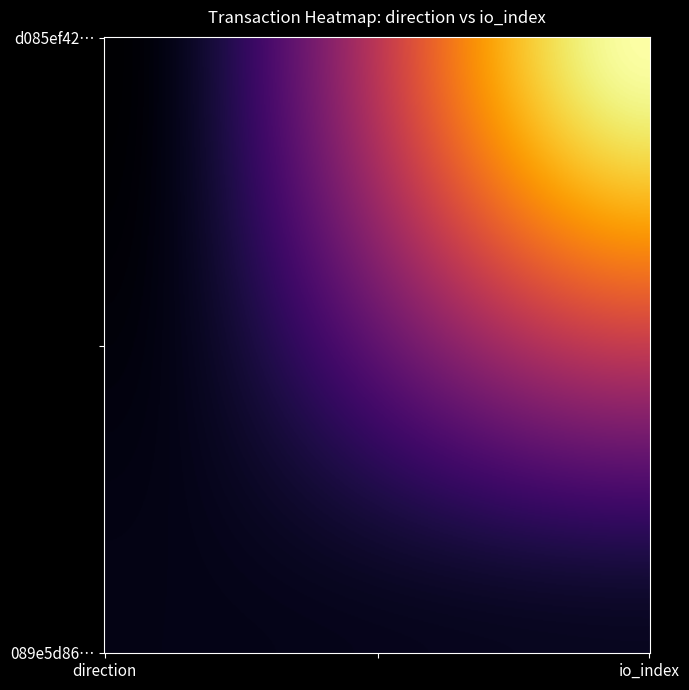

True or false: d085ef428dc6f8402b325d12a5fa488955c64c0 has a value of -1 at -1.

True